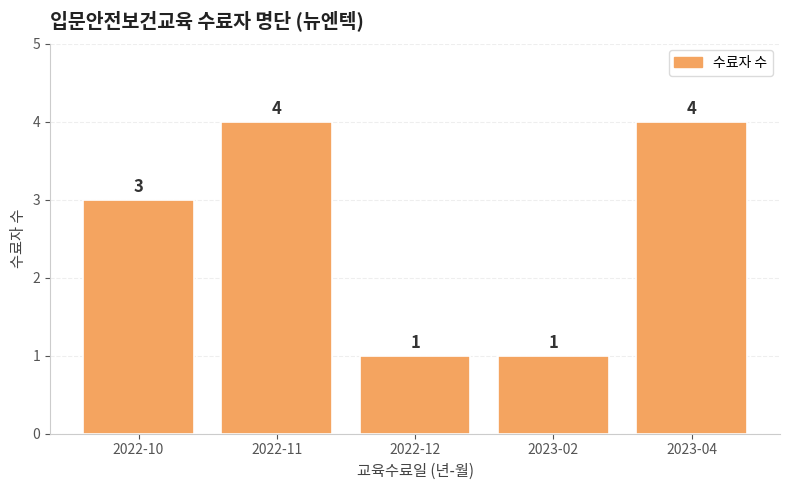

What is the approximate value at 2022-10?

3